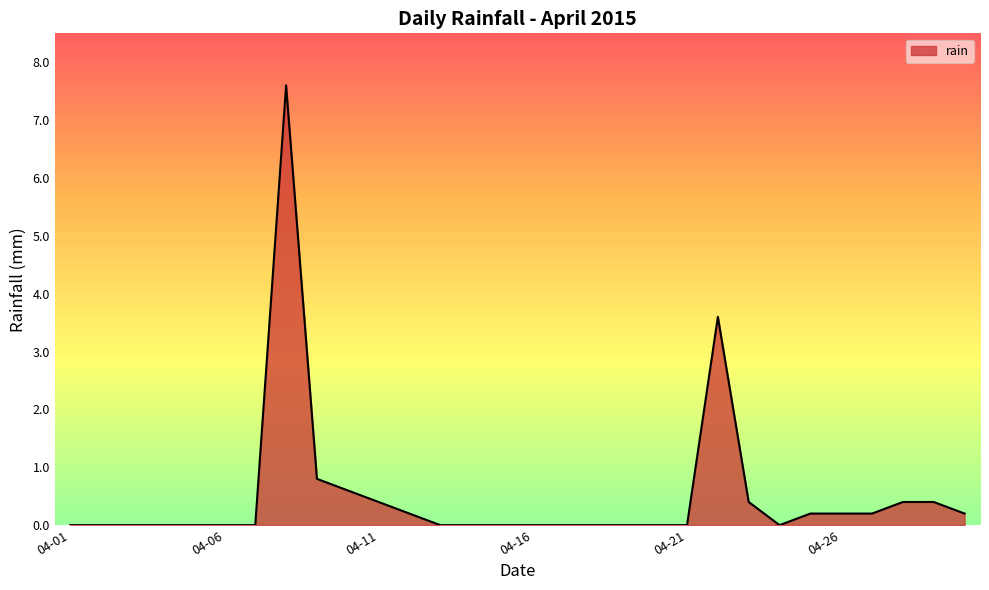

What is the maximum value shown in the chart?

7.6